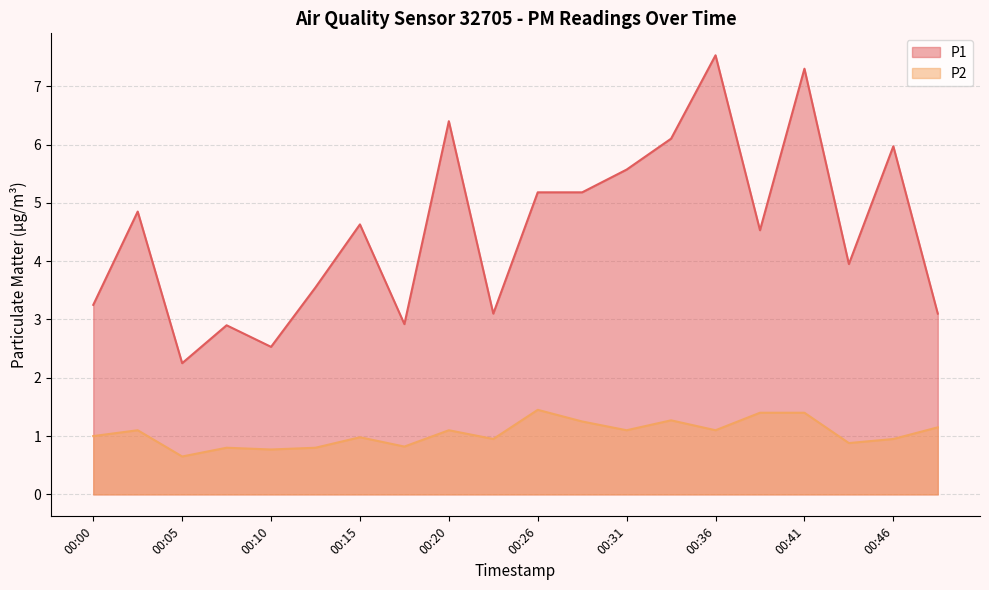

What is the difference between the P2 values at 00:23 and 00:31?

0.2